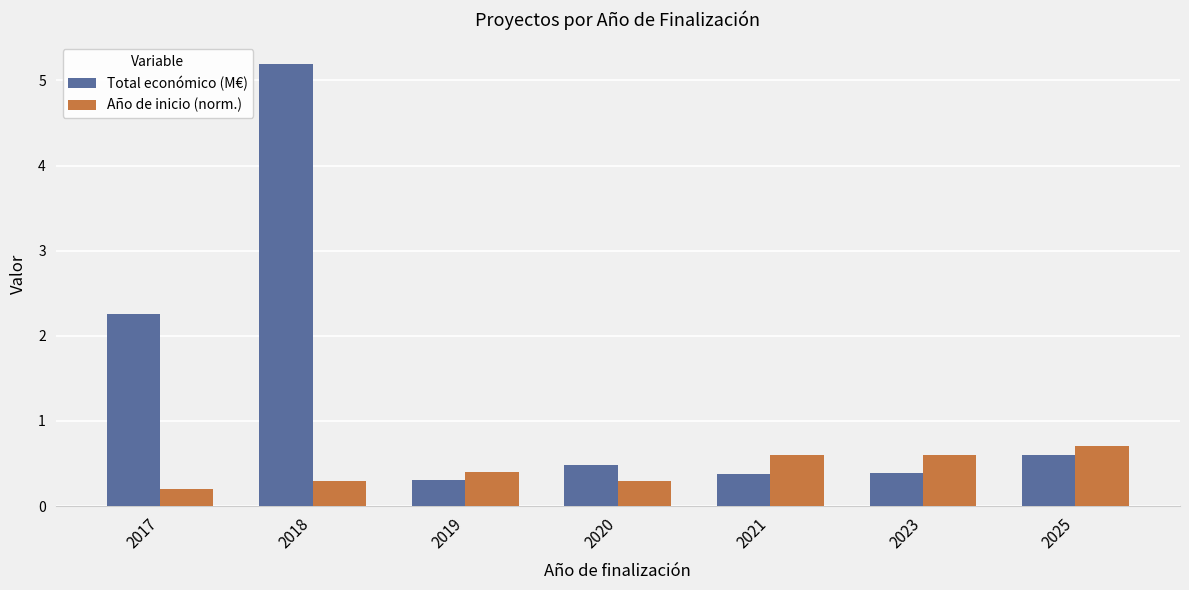

How many distinct data groups are displayed?

2